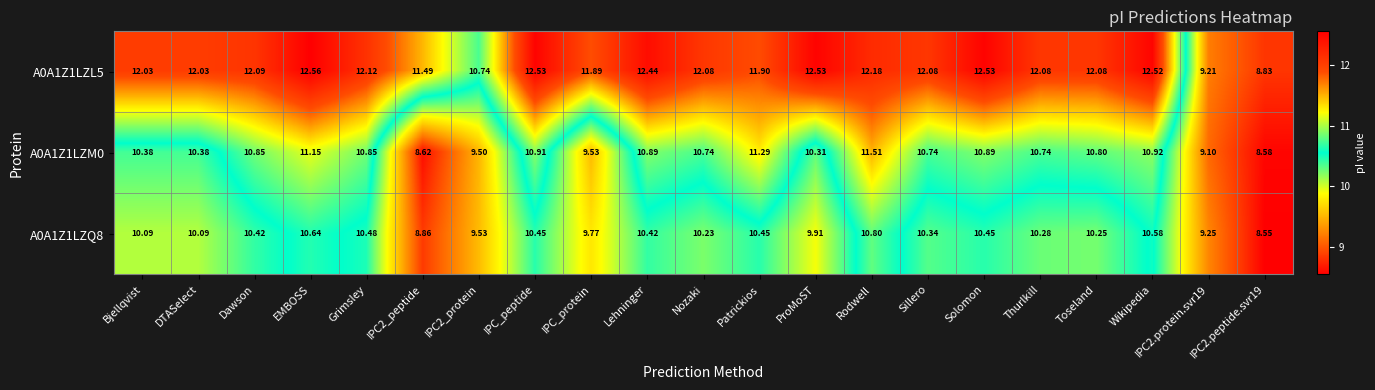

Where is A0A1Z1LZM0 nearest to the value 10?

ProMoST